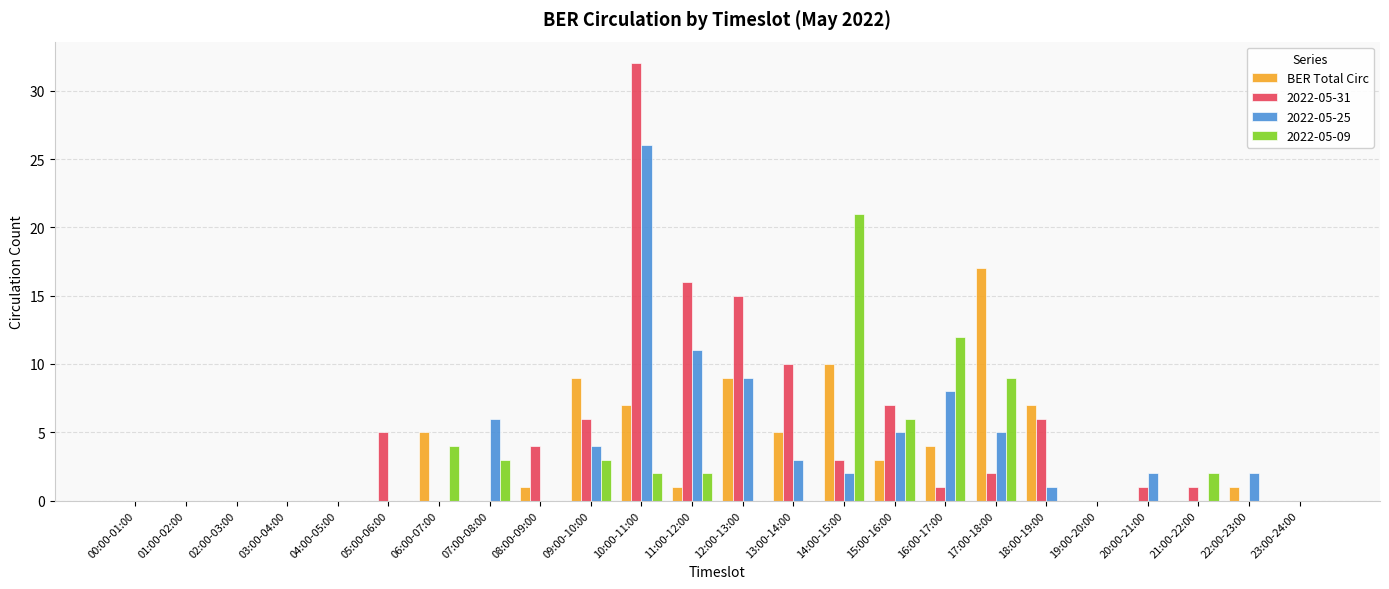

What is the sum of all 2022-05-25 values?

84